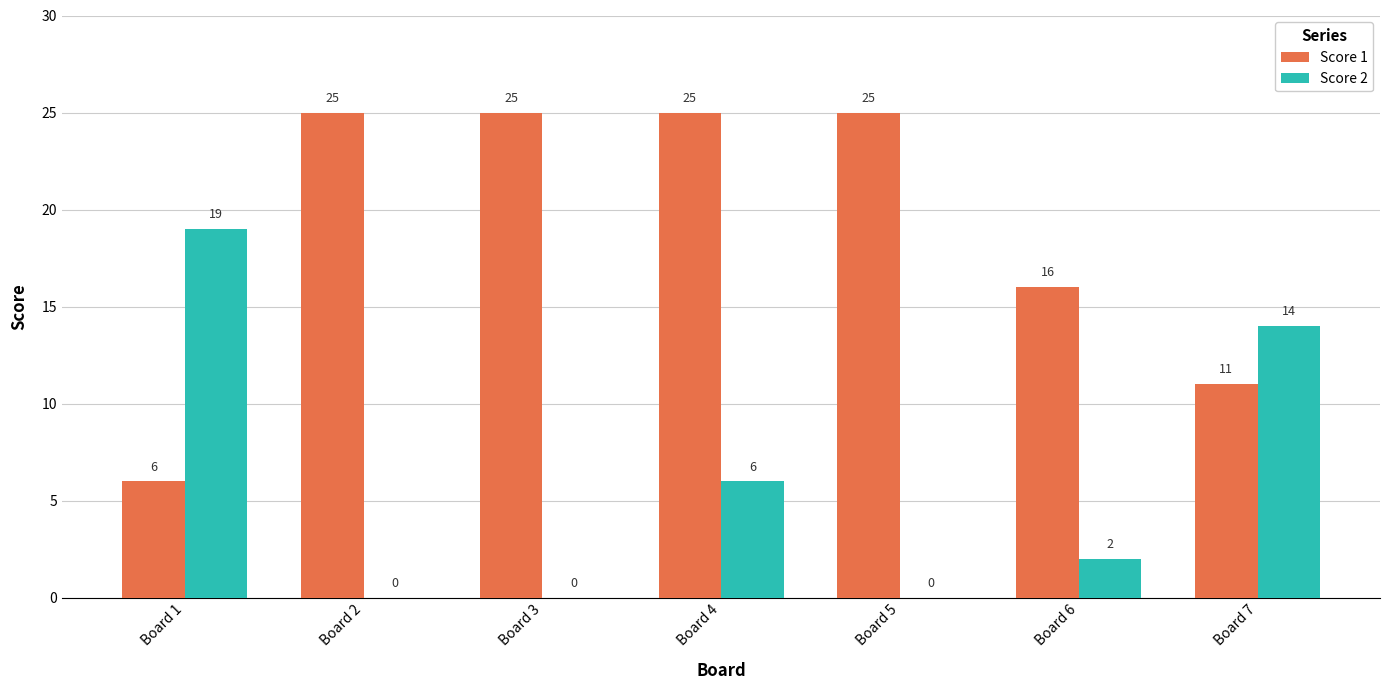

What is the total value across all series at Board 4?

31